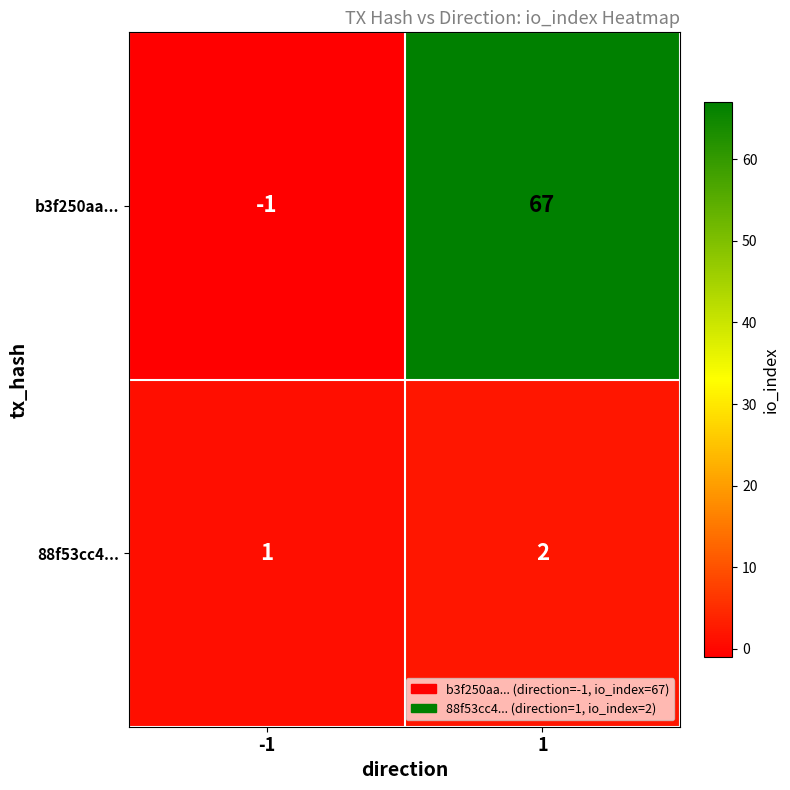

Rank the series at 1 from highest to lowest value.

b3f250aa..., 88f53cc4...